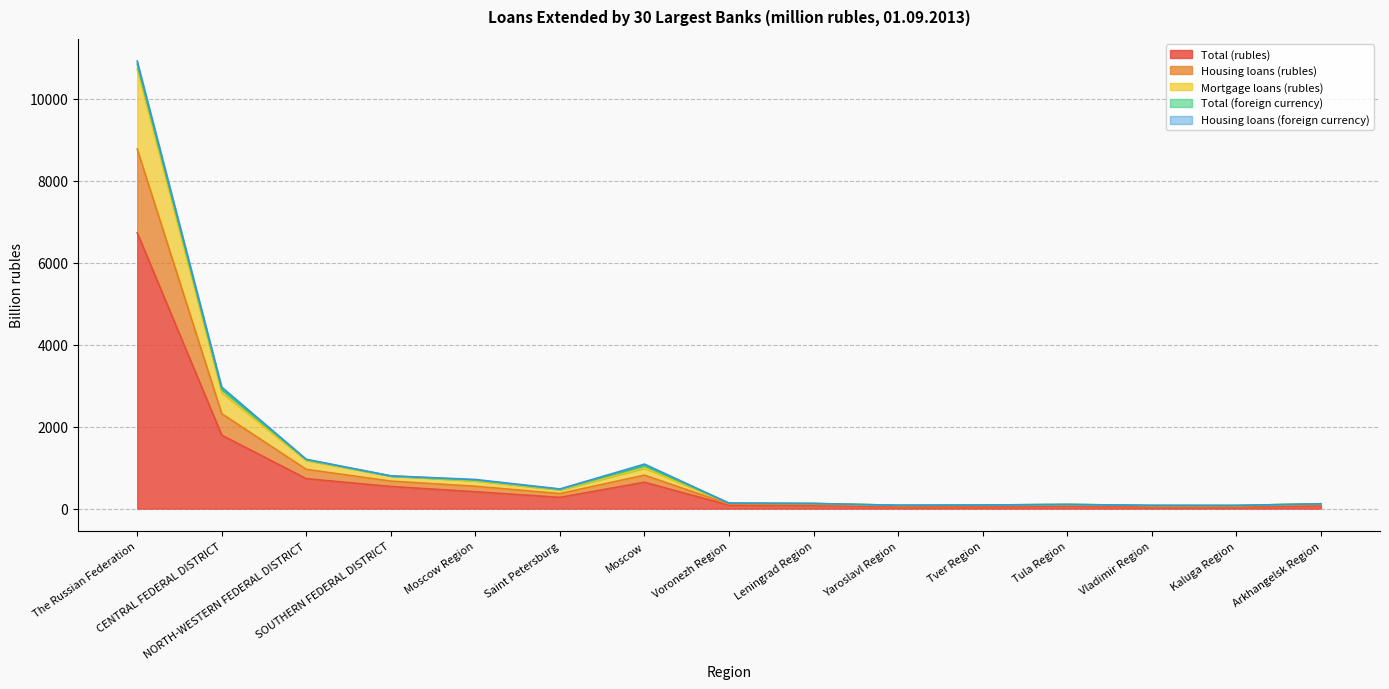

The Total (rubles) series shows 148.7 at Voronezh Region. True or false?

False